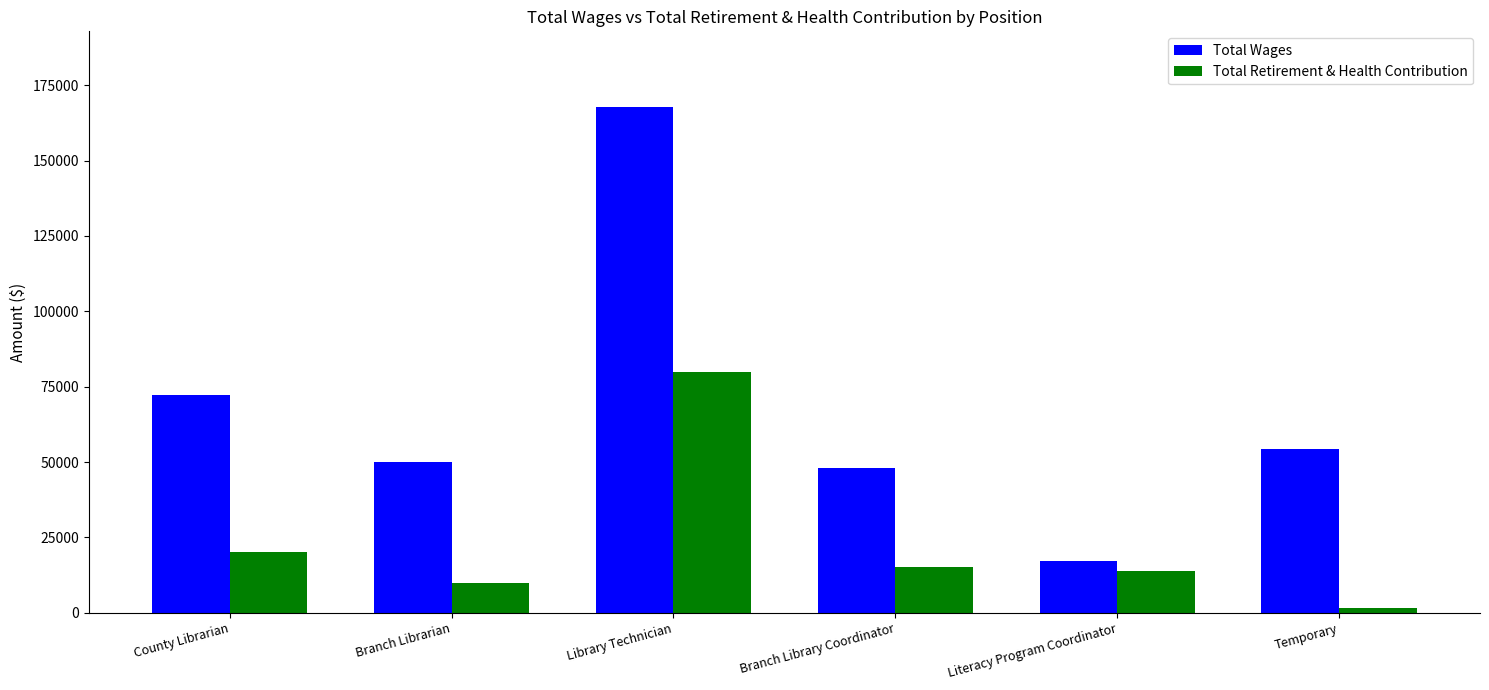

What is the difference between the second highest and minimum values in the Total Wages series?

54887